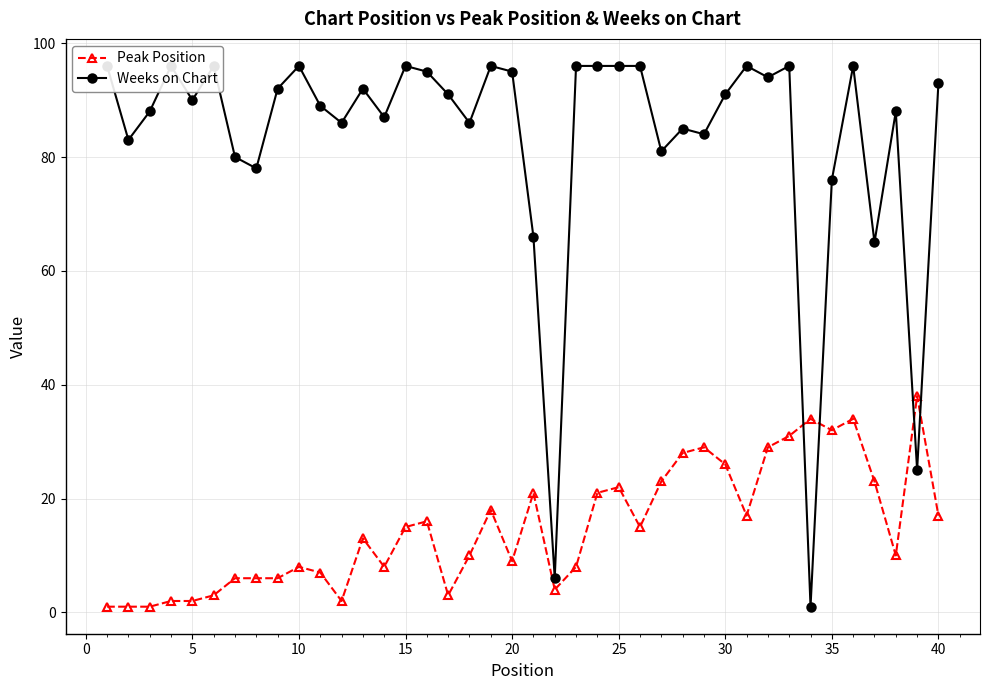

What is the highest value of the Peak Position series?

38